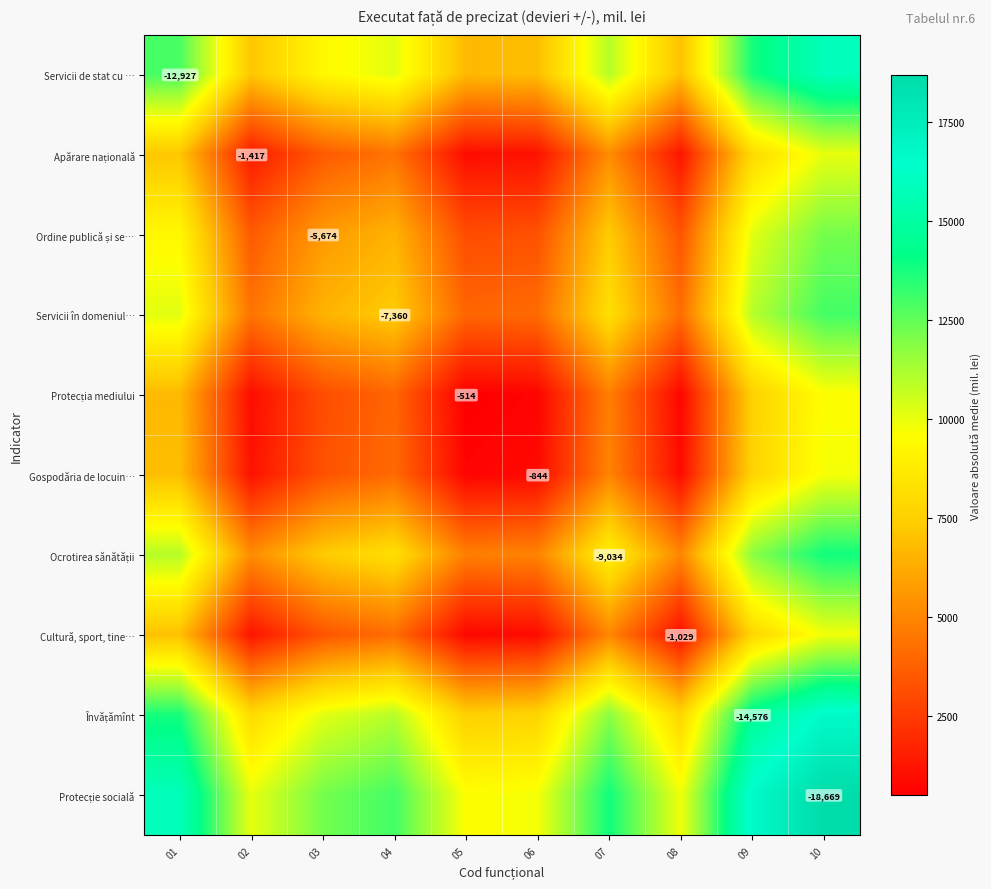

The Protecția mediului series shows 249.1 at 06. True or false?

False